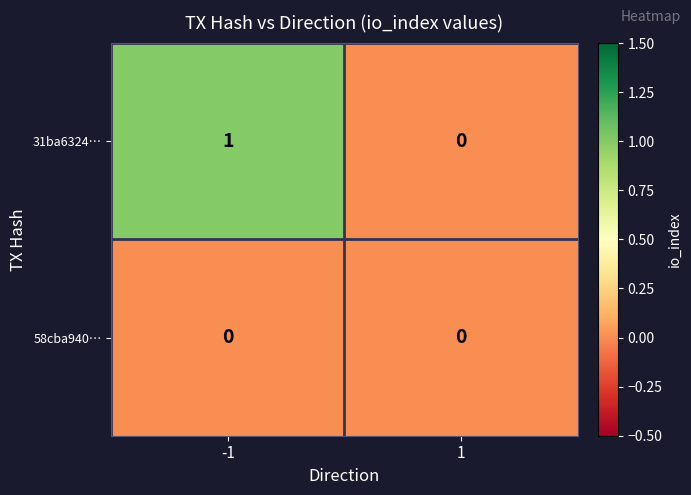

Which series has the widest spread of values?

31ba6324…